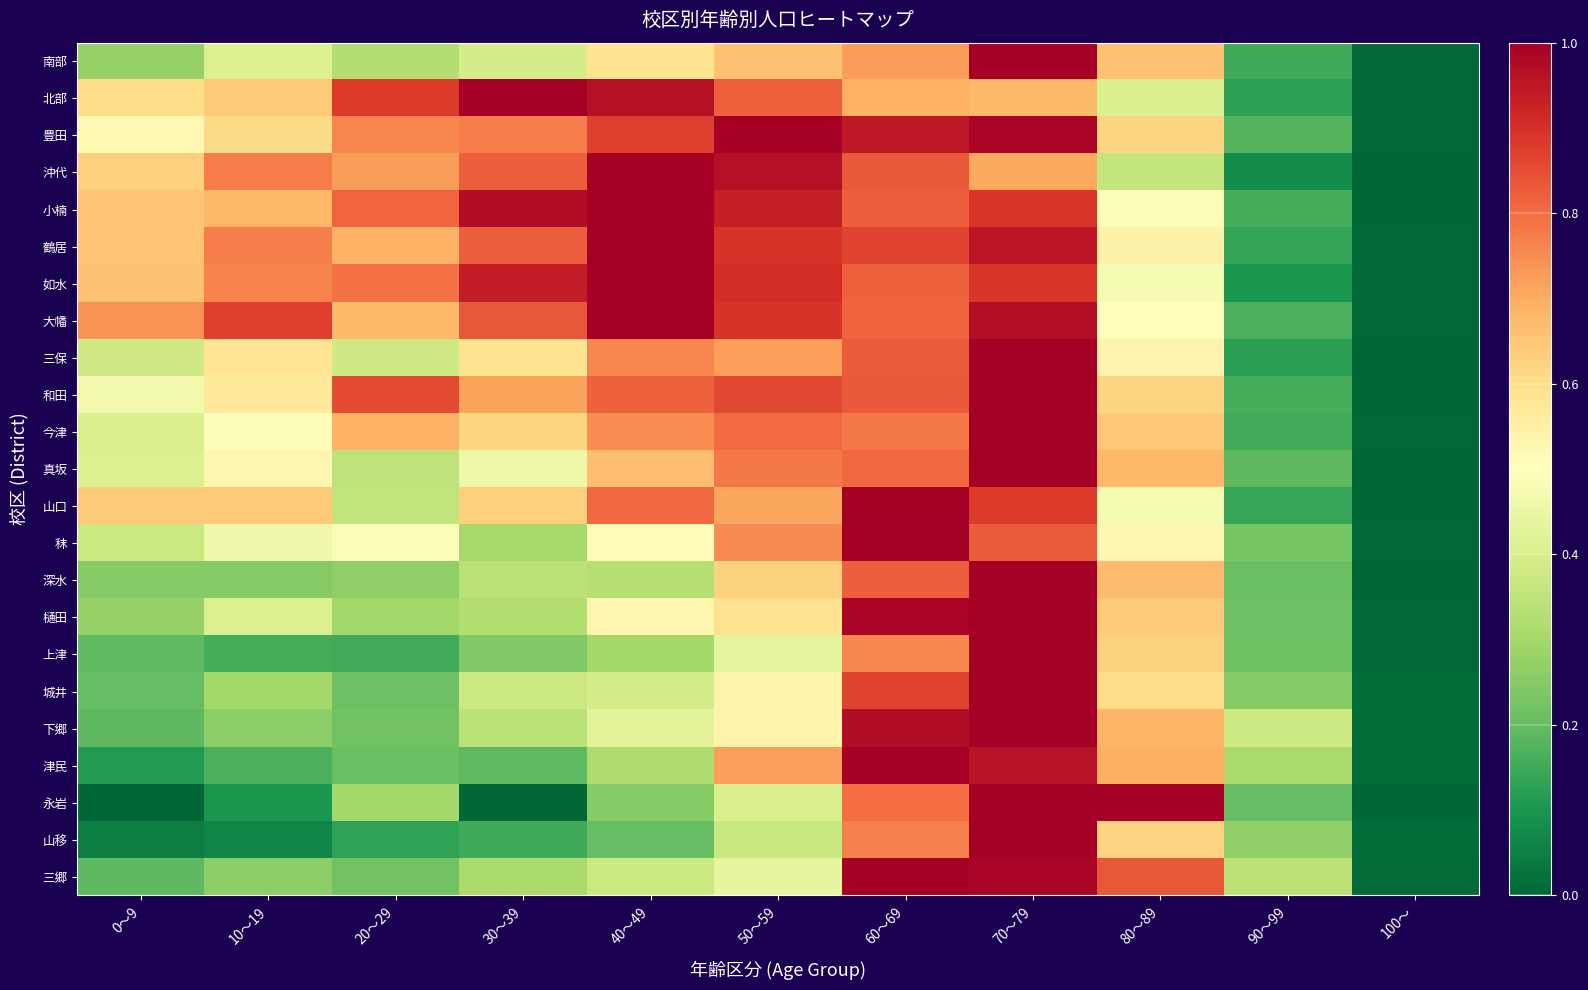

Rank the series at 30～39 from lowest to highest value.

永岩, 山移, 津民, 上津, 秣, 三郷, 樋田, 深水, 下郷, 城井, 南部, 真坂, 三保, 今津, 山口, 和田, 豊田, 鶴居, 沖代, 大幡, 如水, 小楠, 北部